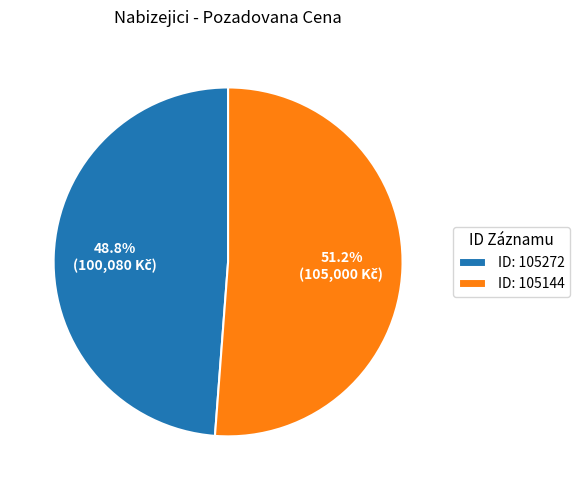

Is there a majority slice in this chart?

Yes